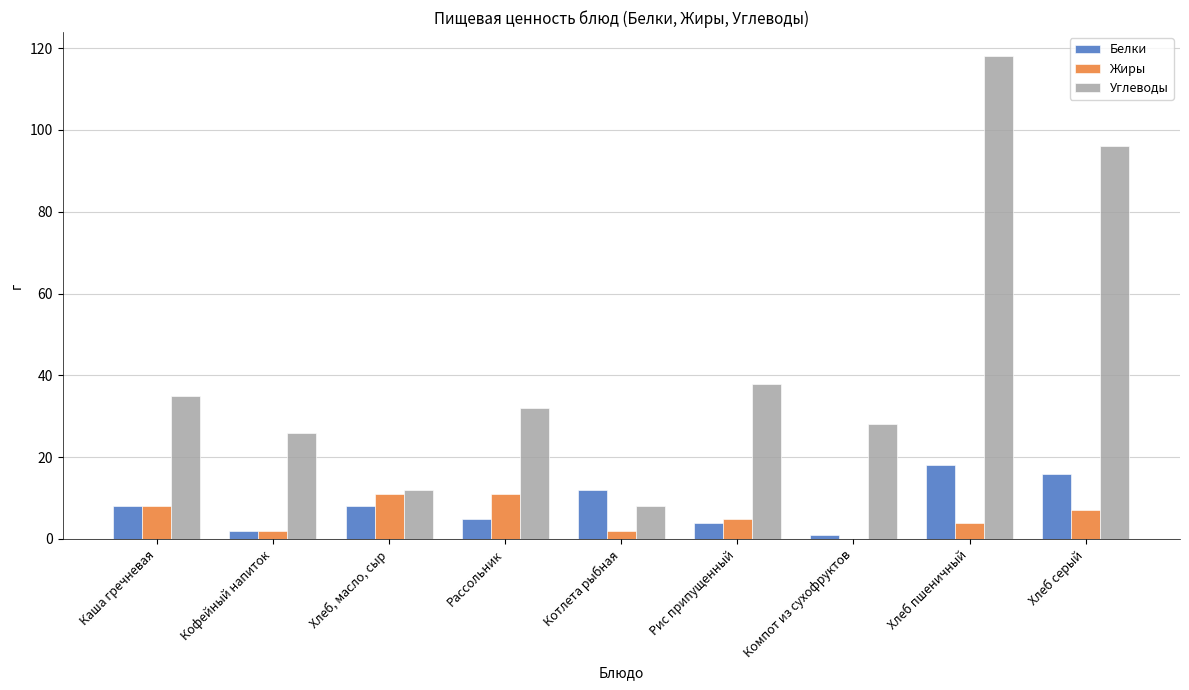

At which label does Углеводы reach its peak?

Хлеб пшеничный